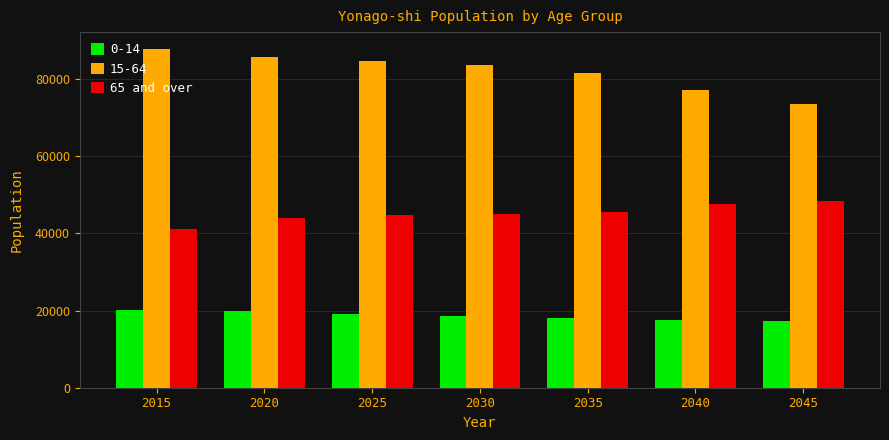

What is the difference between the highest and lowest values at 2015?

67555